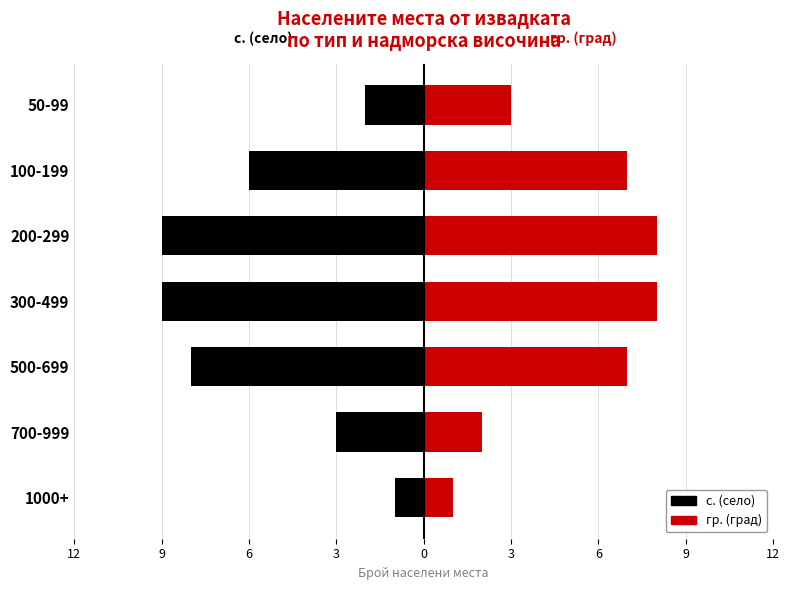

The value of гр. (град) at 500-699 is 12. True or false?

False